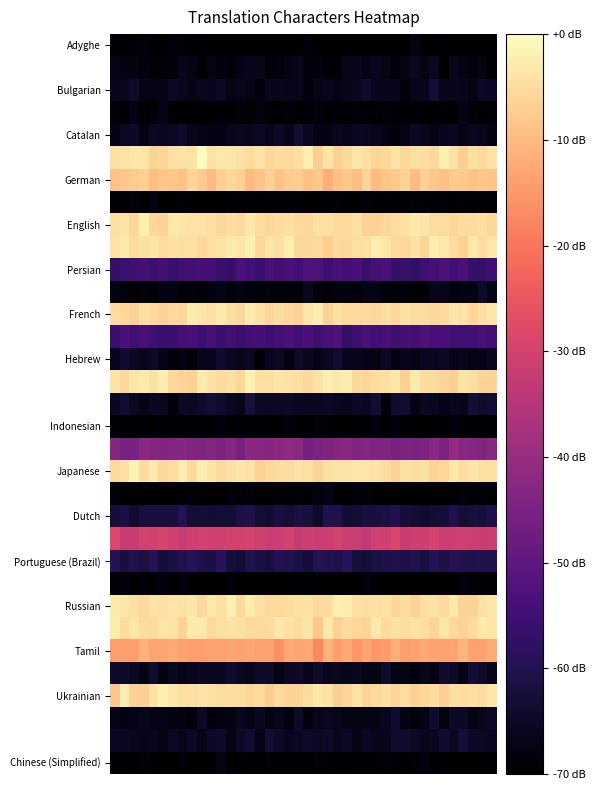

At how many categories does at least one series exceed 11256?

12